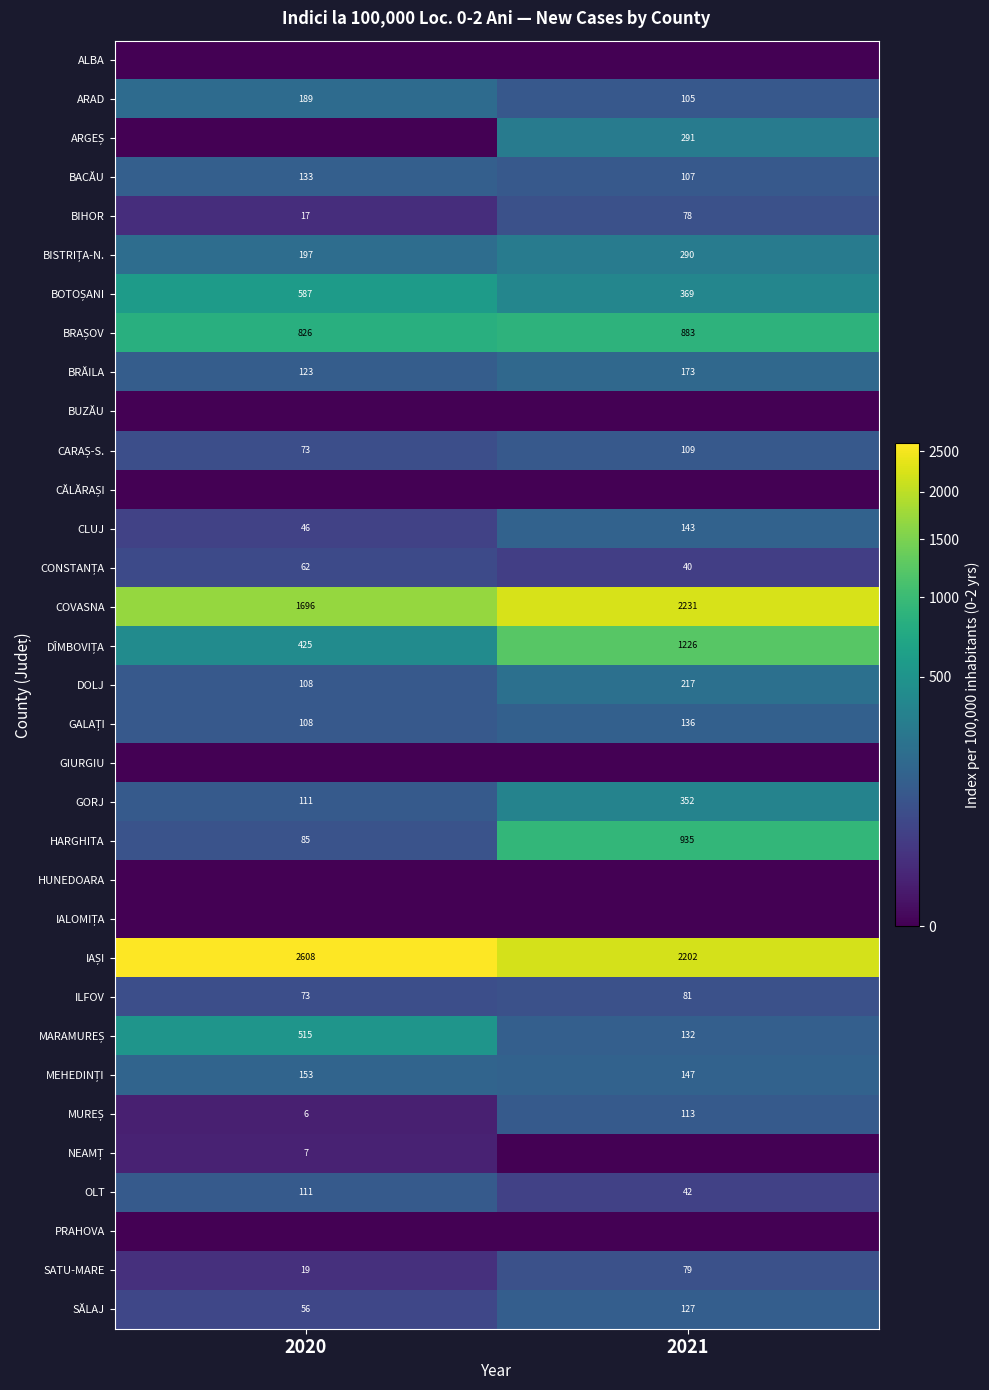

What is the difference between the maximum and minimum values in the DOLJ series?

109